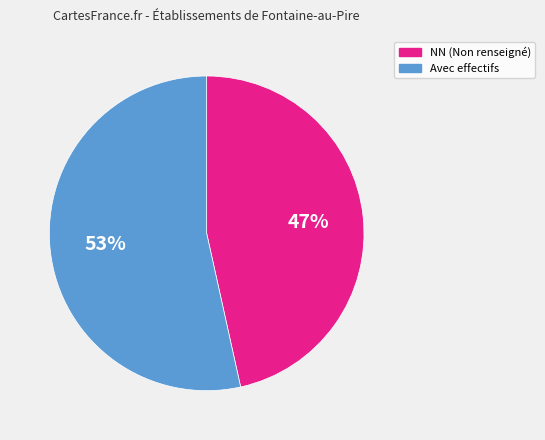

Is there any slice that represents more than half of the pie?

Yes